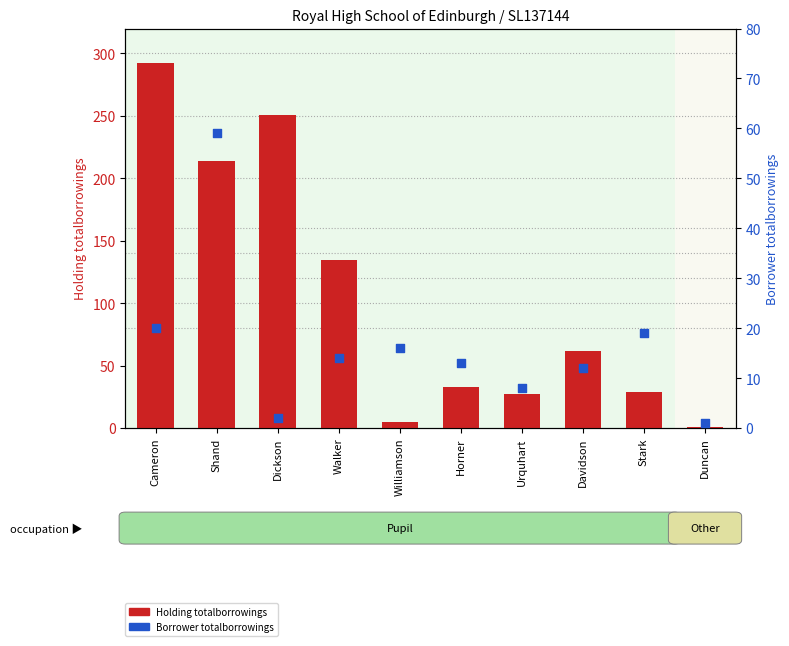

At which category is the sum across all series the highest?

Cameron